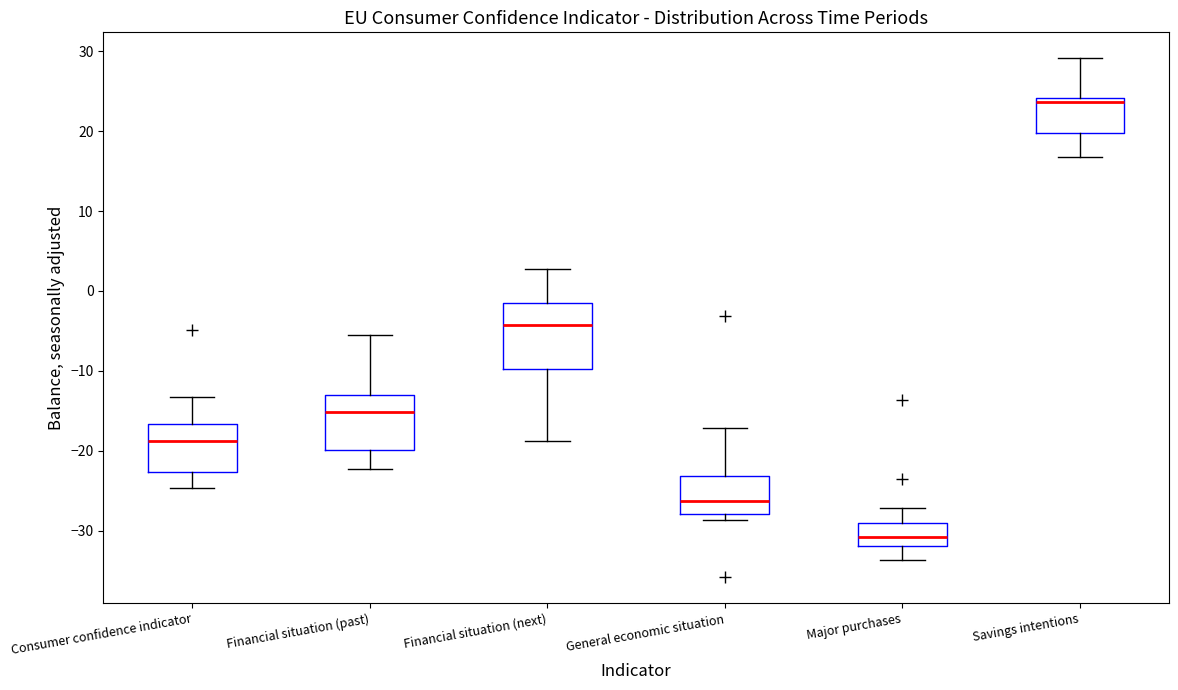

Which box is the tallest, from its lower edge to its upper edge?

Financial situation (next)